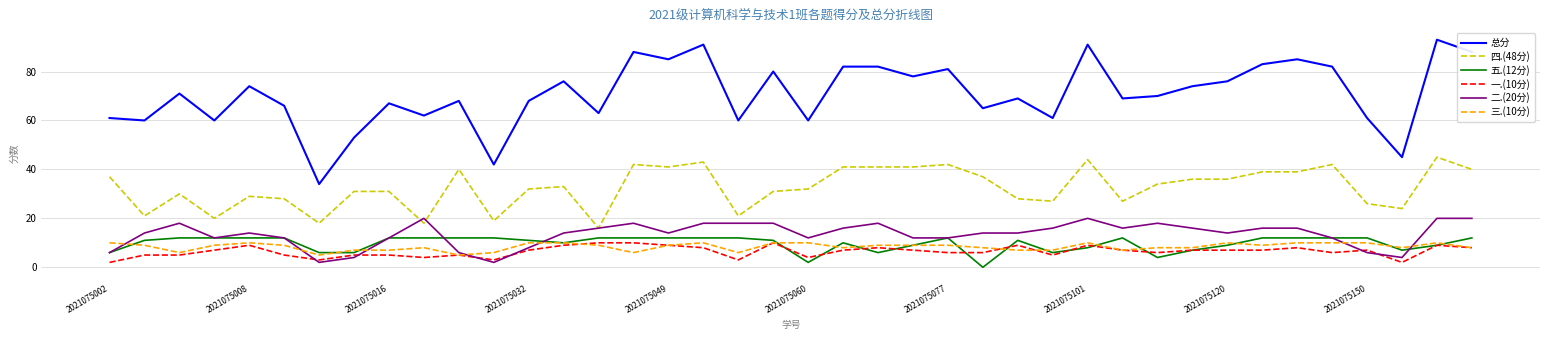

What is the greatest value displayed?

93